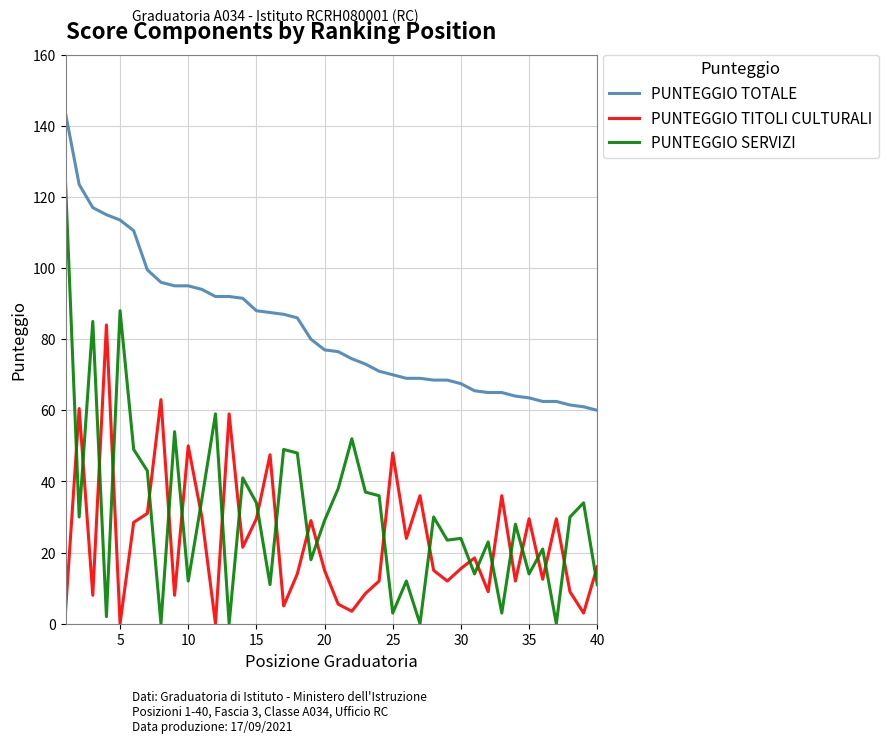

Which series has the largest range (max minus min)?

PUNTEGGIO SERVIZI